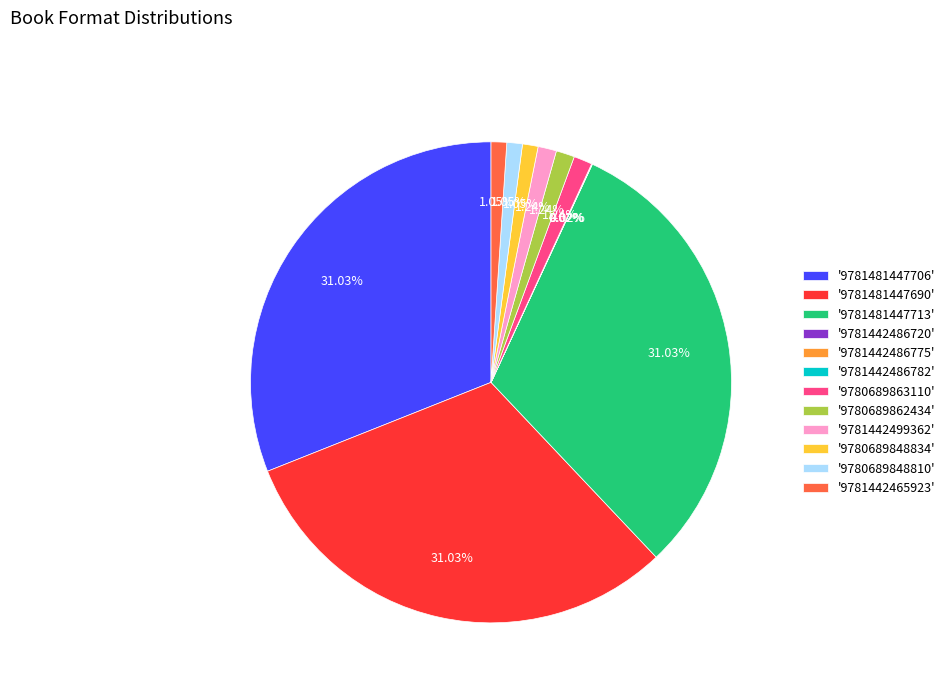

What is the ratio of the value at '9781481447690' to the value at '9781442465923'?

29.6